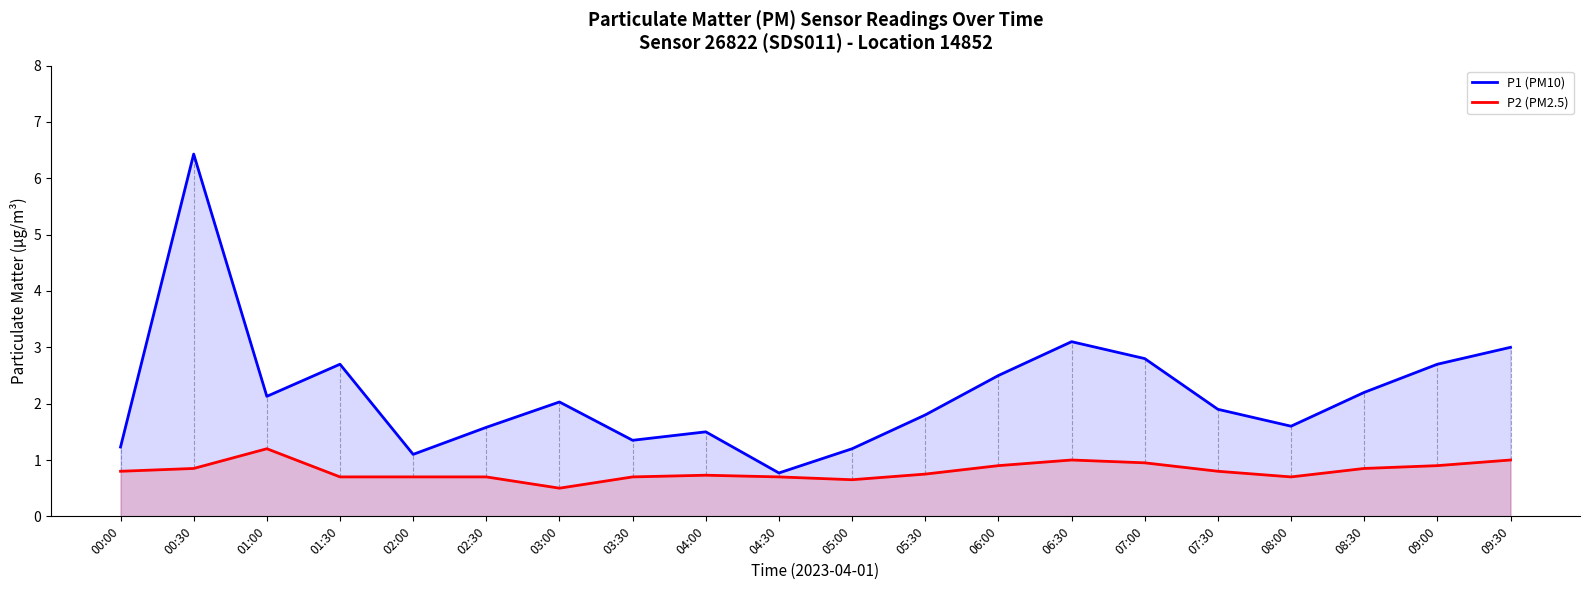

In P2 (PM2.5), how many points are lower than both neighbors (excluding endpoints)?

3